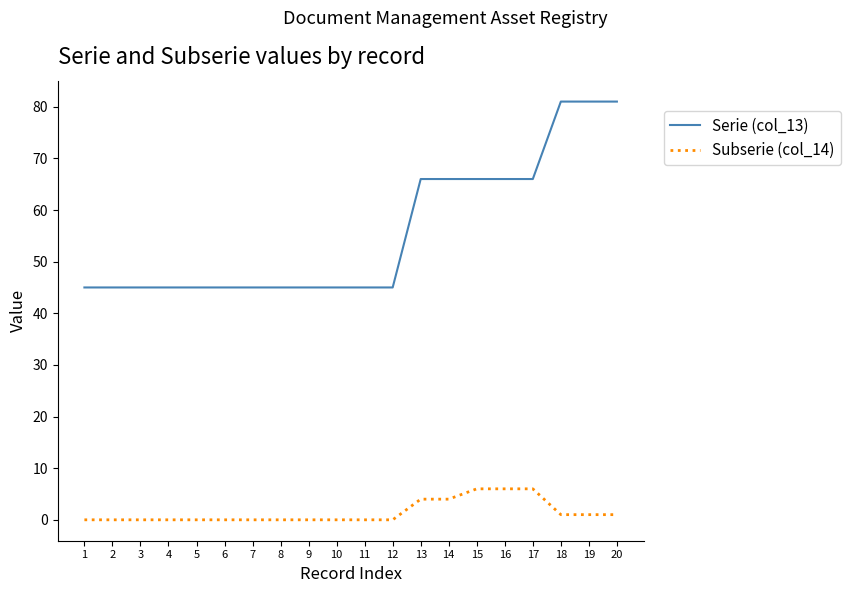

Is the value of Subserie (col_14) at 7 greater than the value of Serie (col_13) at 9?

No